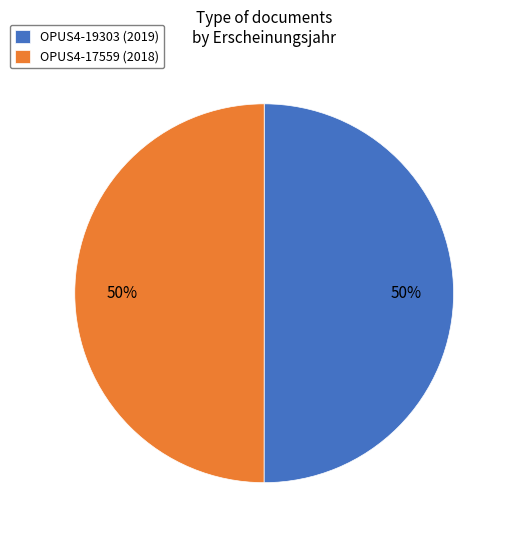

Combined, do OPUS4-19303 (2019) and OPUS4-17559 (2018) account for over 50%?

Yes